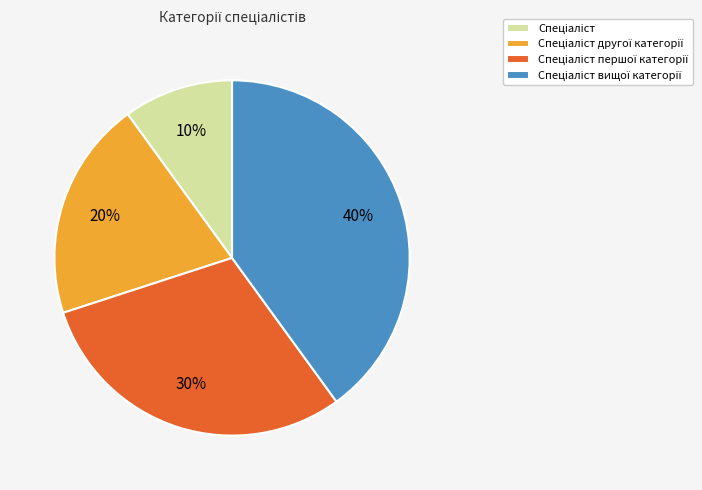

Does any single category account for the majority?

No